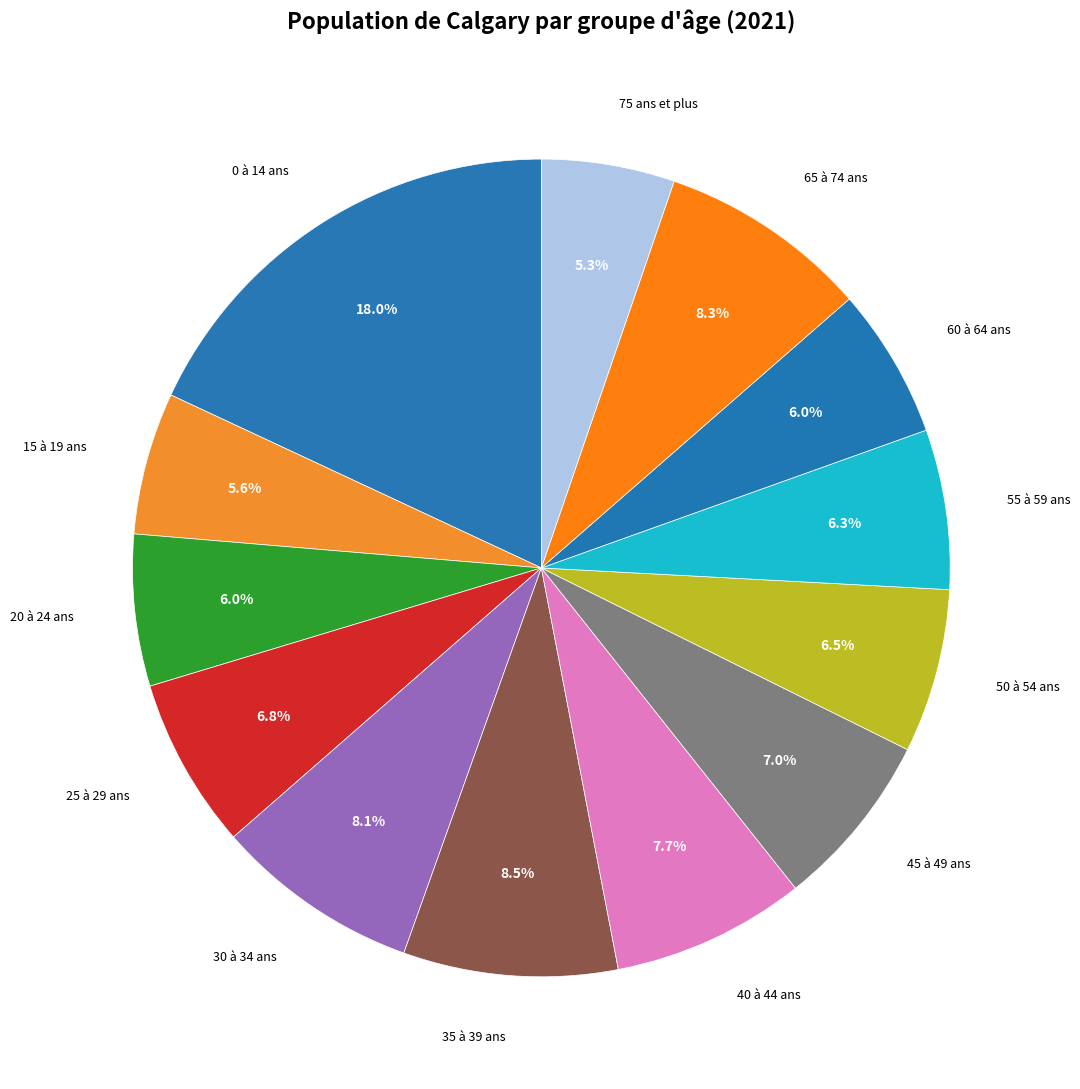

How many slices are in this pie chart?

13